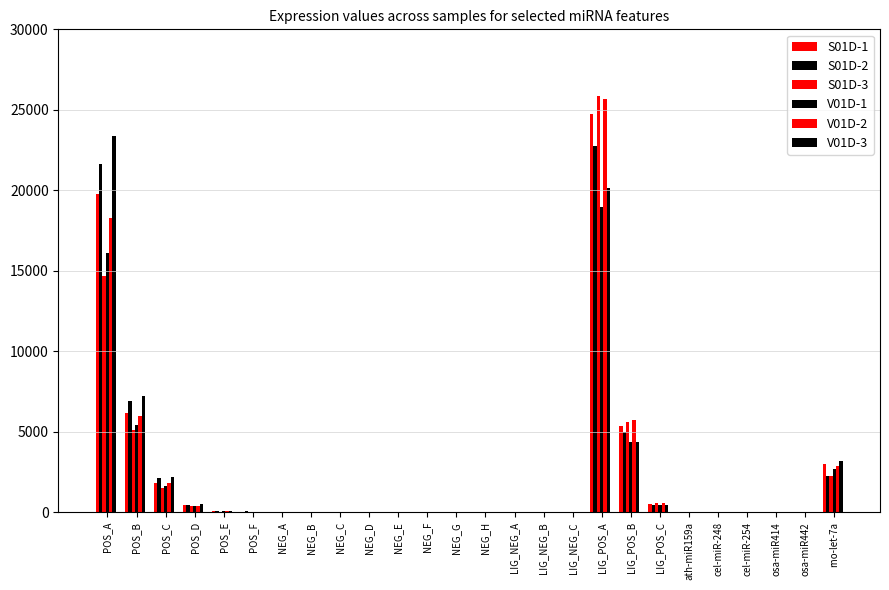

True or false: S01D-2 has a value of 0.6 at LIG_NEG_B.

False